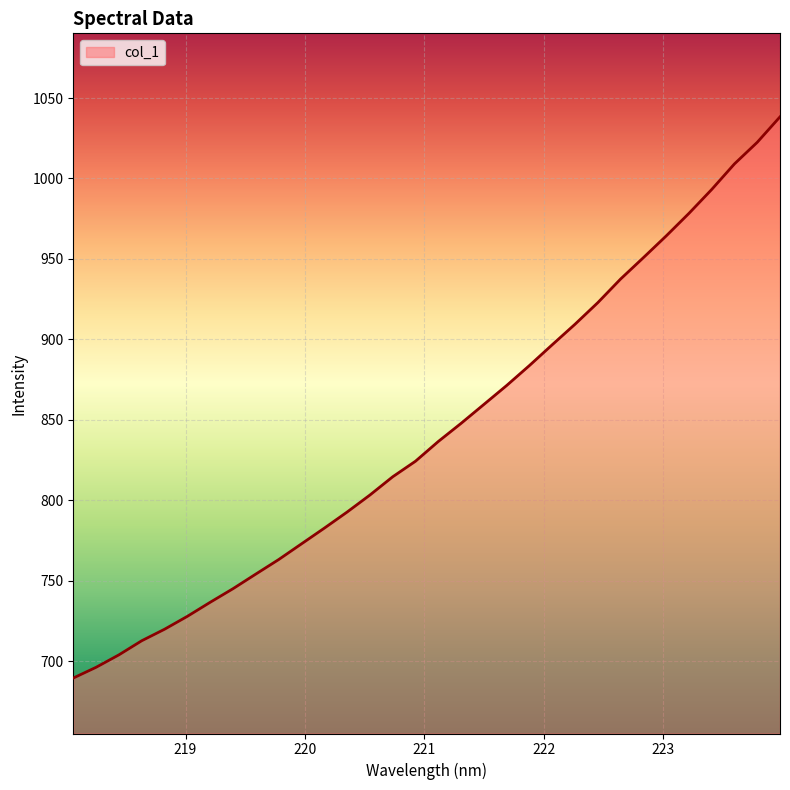

What is the smallest value displayed?

689.4